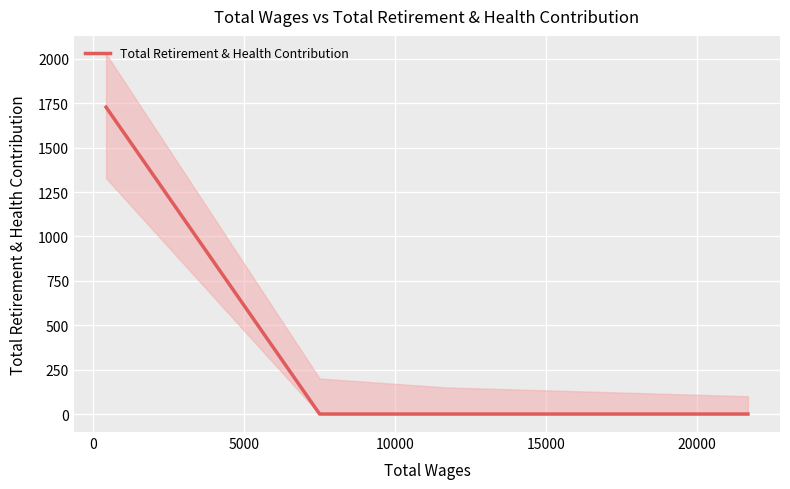

What is the maximum value for Total Retirement & Health Contribution?

1728